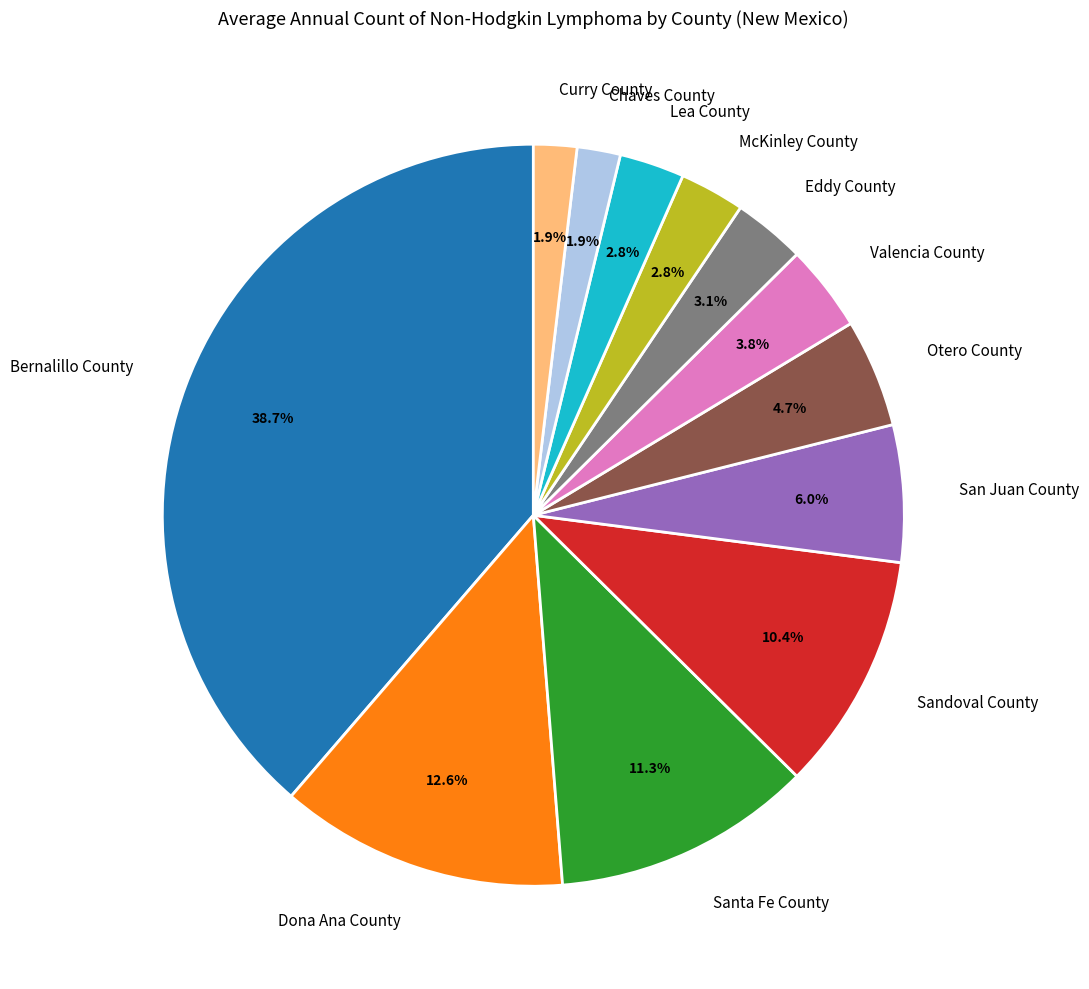

Which category has the biggest portion of the pie?

Bernalillo County